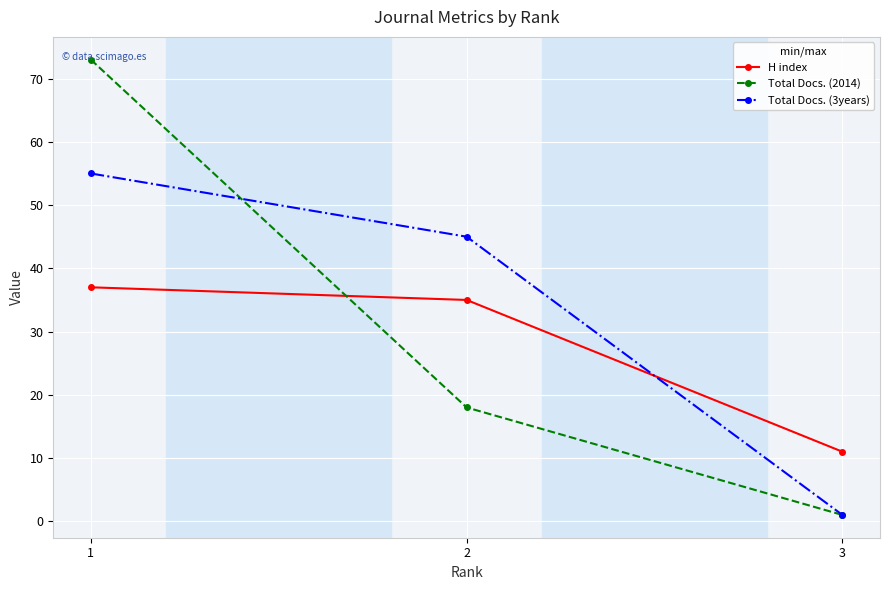

What is the sum of all H index values?

83